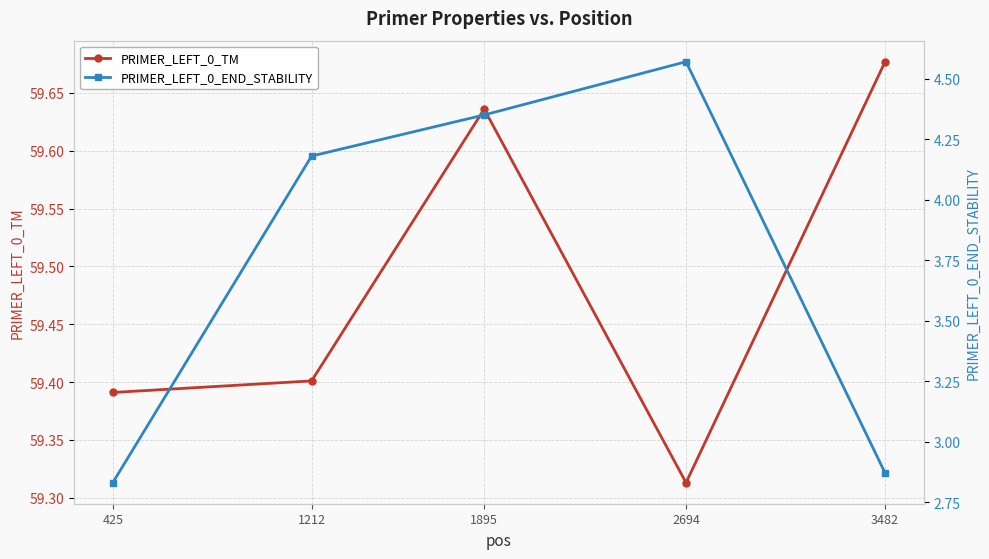

Which series has the largest range (max minus min)?

PRIMER_LEFT_0_END_STABILITY